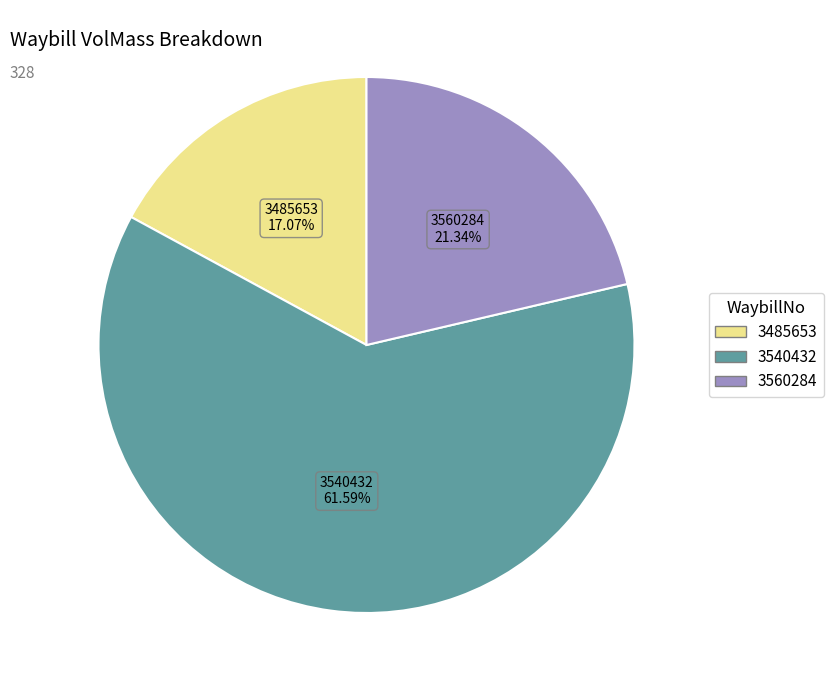

How many slices are in this pie chart?

3